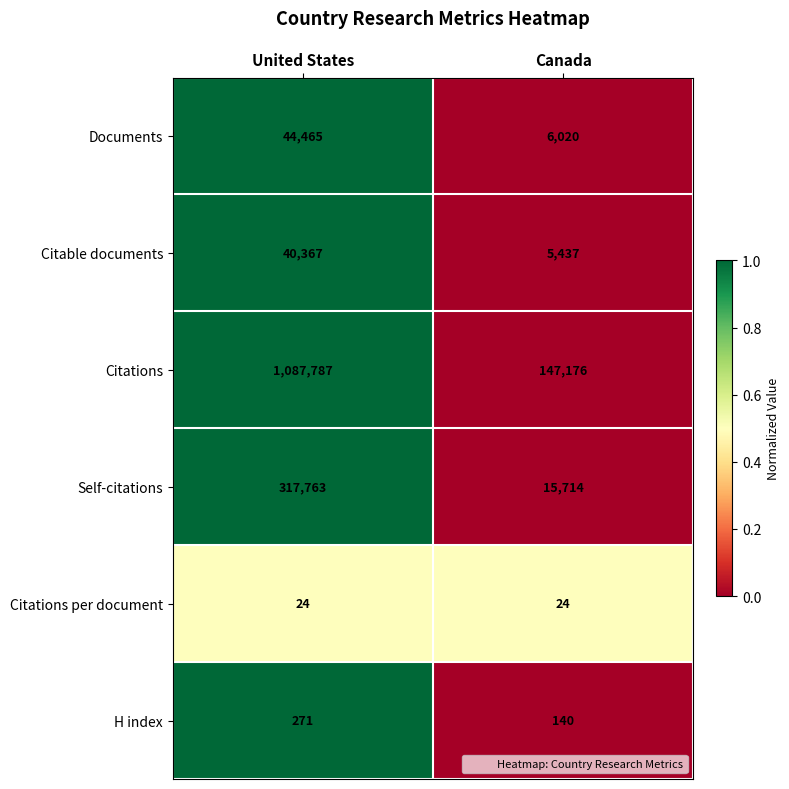

Which label corresponds to the largest value in the chart?

United States